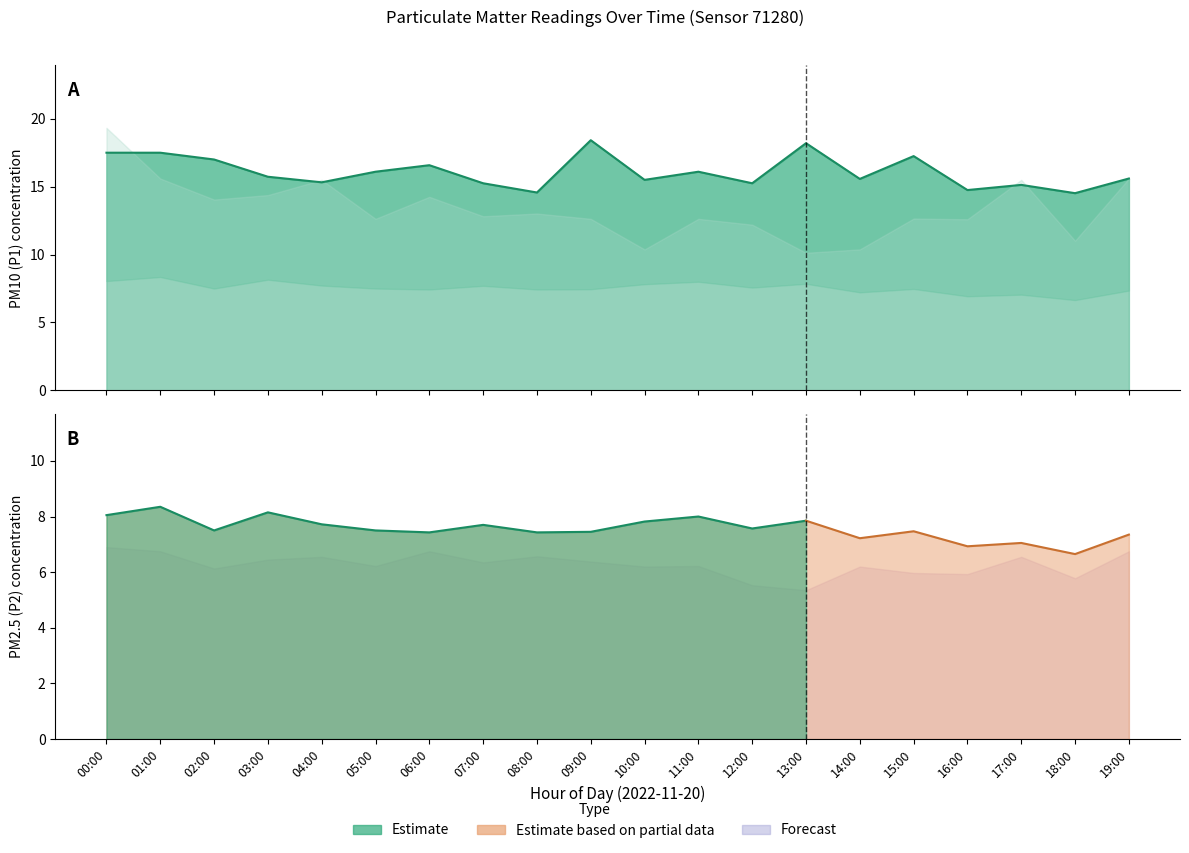

Between 11:00 and 18:00, which is larger?

11:00